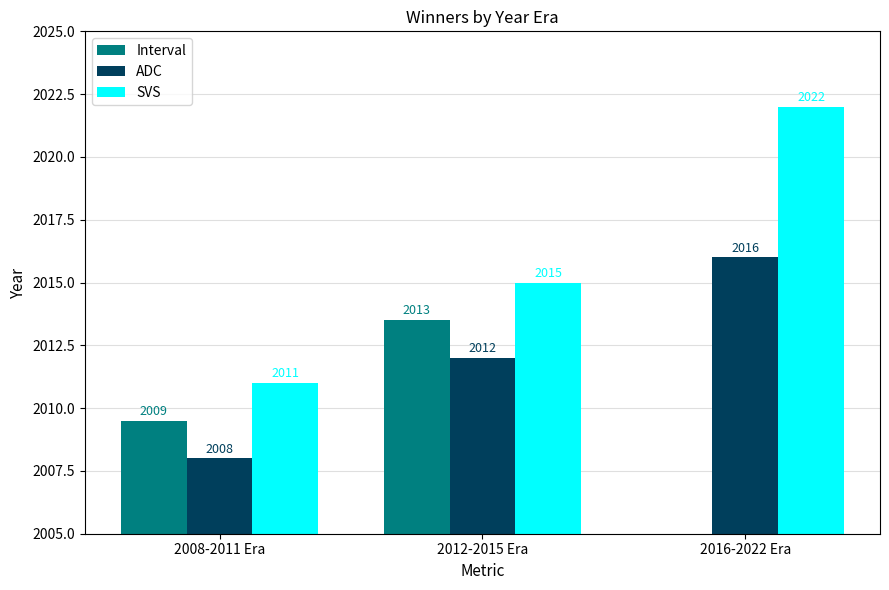

What is the value of the ADC bar at the 2nd from the left?

2012.0